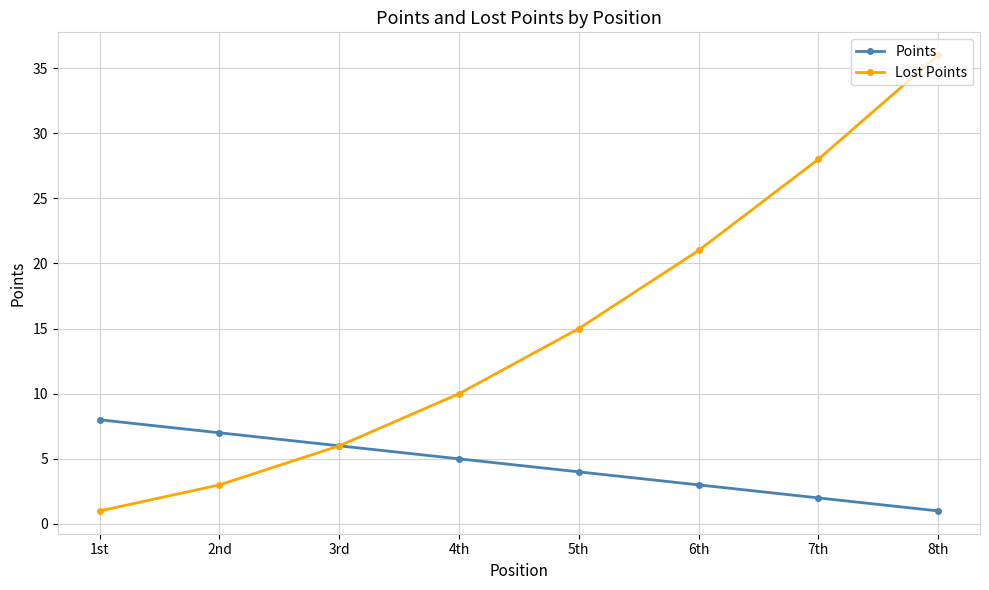

What is the label of the 4th point from the right?

5th